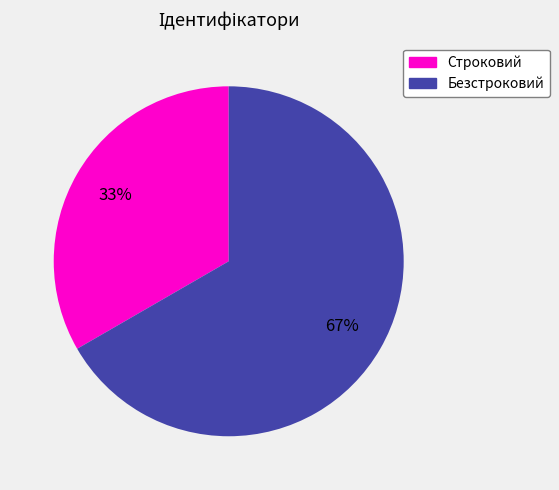

To the nearest percent, what is the combined percentage of Строковий and Безстроковий?

100%